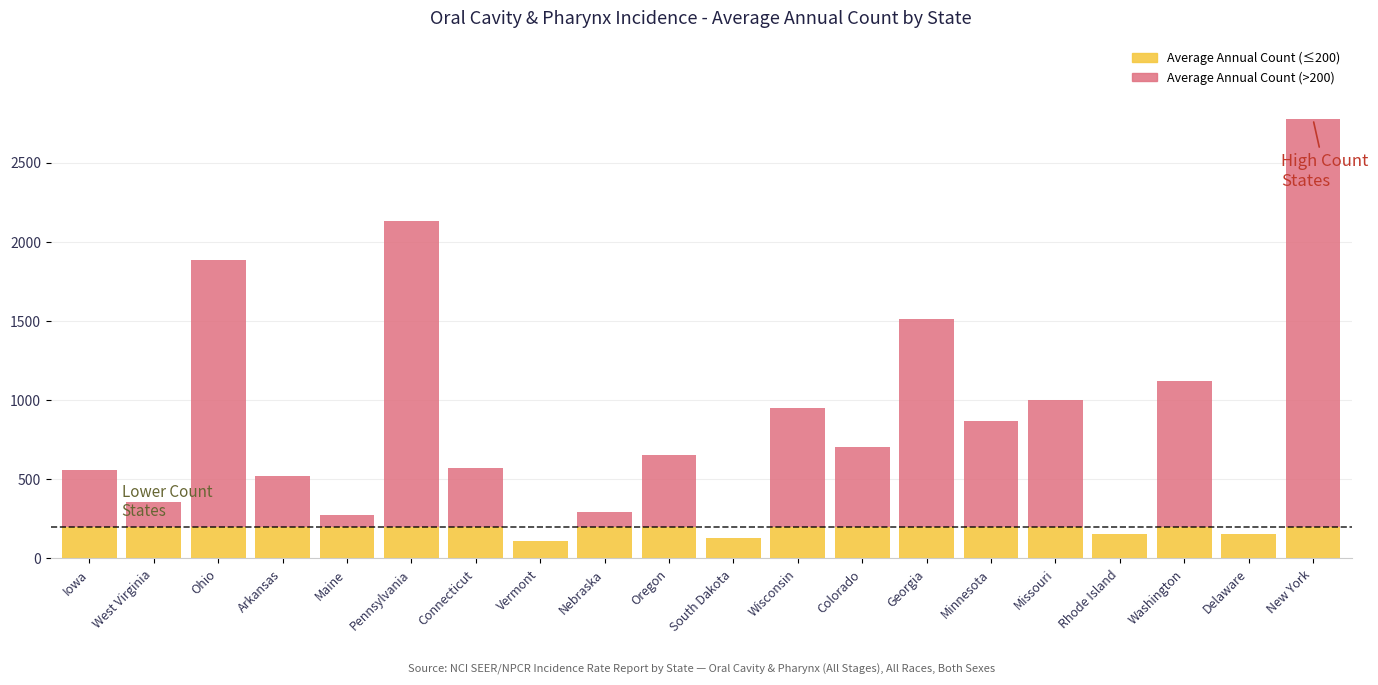

What is the total value across all series at Vermont?

109